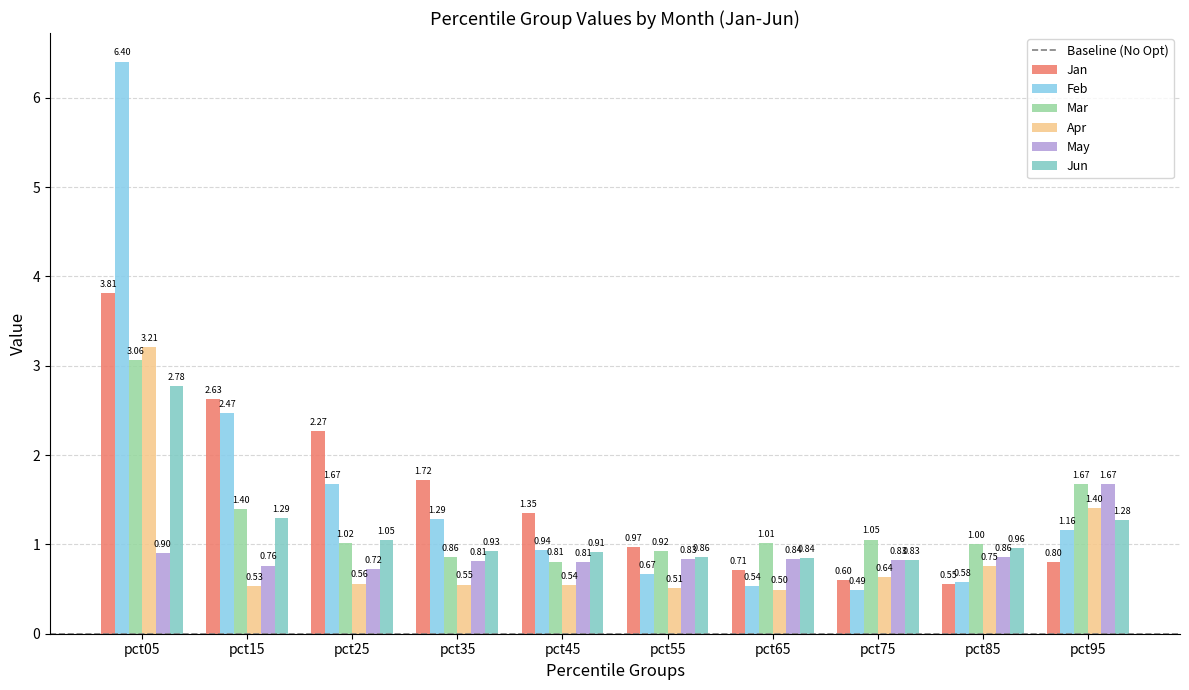

Which series changed the most between pct15 and pct55?

Feb